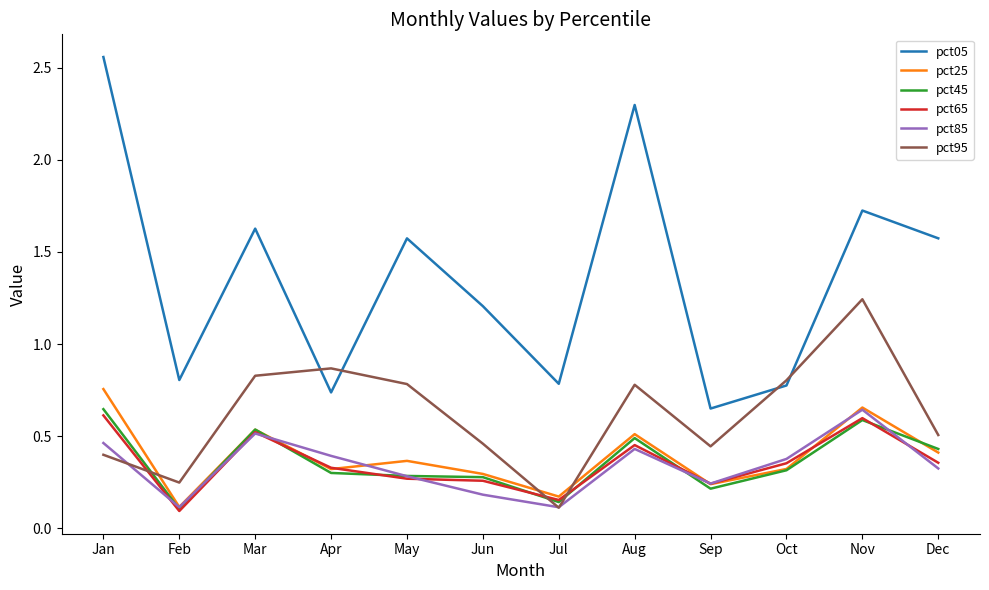

Which category has the highest value in the pct25 series?

Jan